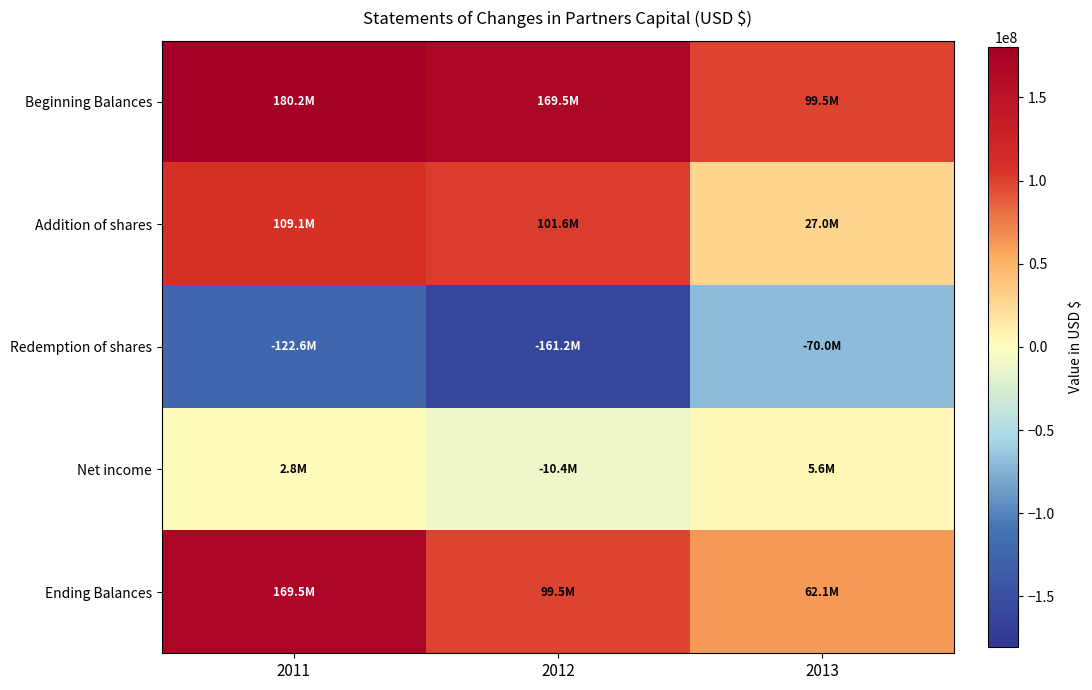

Between 2011 and 2013, which series saw the biggest shift?

Ending Balances